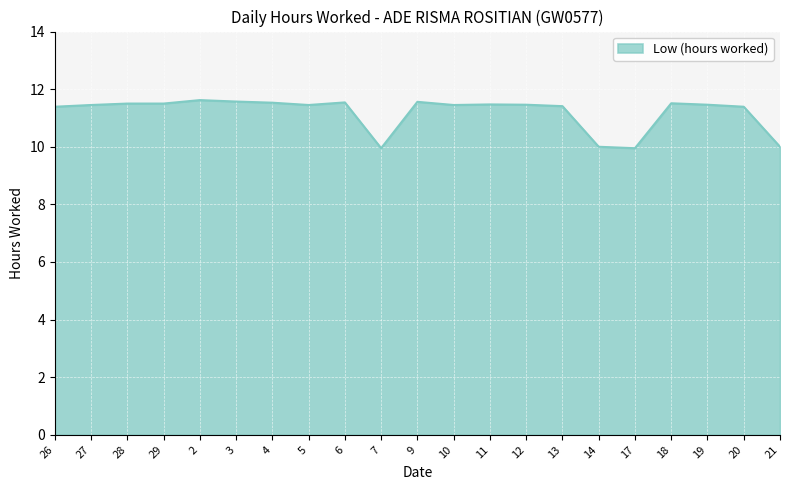

What is the approximate value at 6?

11.5